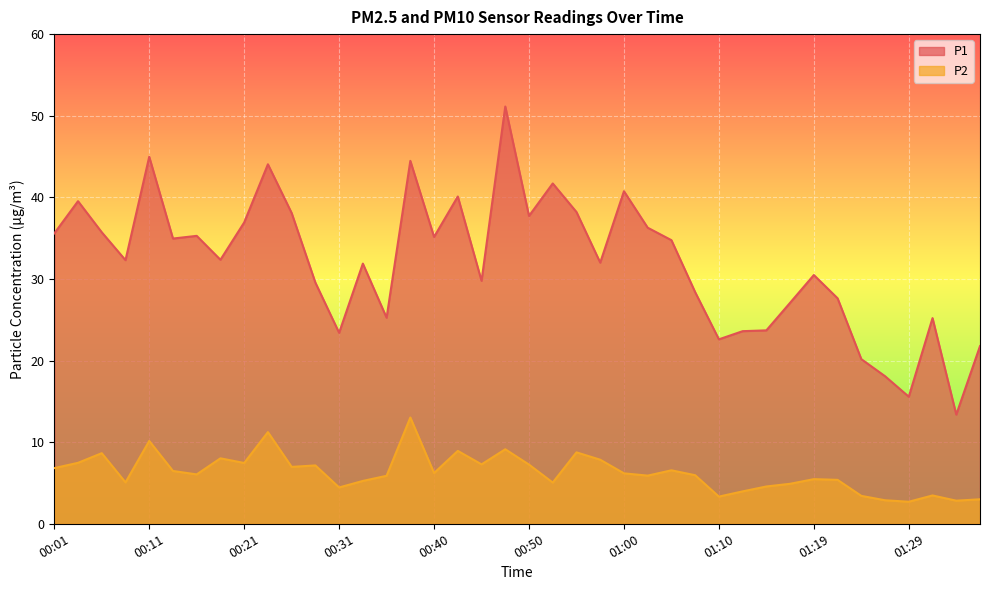

Reading left to right, extract all data points from this chart.

P1: 00:01=35.6	00:04=39.5	00:06=35.7	00:09=32.3	00:11=45.0	00:14=35.0	00:16=35.3	00:19=32.4	00:21=36.9	00:23=44.0	00:26=38.1	00:28=29.6	00:31=23.4	00:33=31.9	00:36=25.2	00:38=44.5	00:40=35.1	00:43=40.1	00:45=29.8	00:48=51.1	00:50=37.7	00:53=41.7	00:55=38.2	00:57=32.0	01:00=40.8	01:02=36.3	01:05=34.8	01:07=28.4	01:10=22.6	01:12=23.6	01:15=23.7	01:17=27.1	01:19=30.5	01:22=27.6	01:24=20.2	01:27=18.1	01:29=15.6	01:32=25.2	01:34=13.4	01:36=21.8
P2: 00:01=6.8	00:04=7.5	00:06=8.7	00:09=5.1	00:11=10.2	00:14=6.5	00:16=6.0	00:19=8.0	00:21=7.5	00:23=11.2	00:26=7.0	00:28=7.2	00:31=4.5	00:33=5.2	00:36=5.9	00:38=13.0	00:40=6.2	00:43=8.9	00:45=7.3	00:48=9.1	00:50=7.2	00:53=5.0	00:55=8.8	00:57=7.8	01:00=6.2	01:02=5.9	01:05=6.5	01:07=6.0	01:10=3.3	01:12=4.0	01:15=4.6	01:17=4.9	01:19=5.5	01:22=5.4	01:24=3.4	01:27=2.9	01:29=2.7	01:32=3.5	01:34=2.8	01:36=3.0